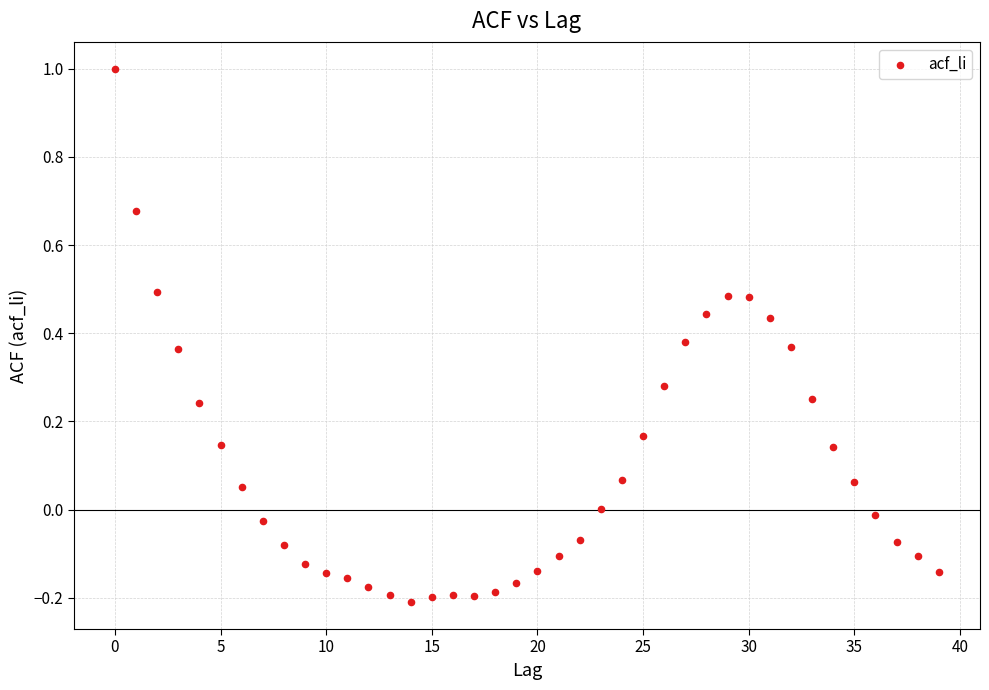

What is the range of Y values (max minus min)?

1.2